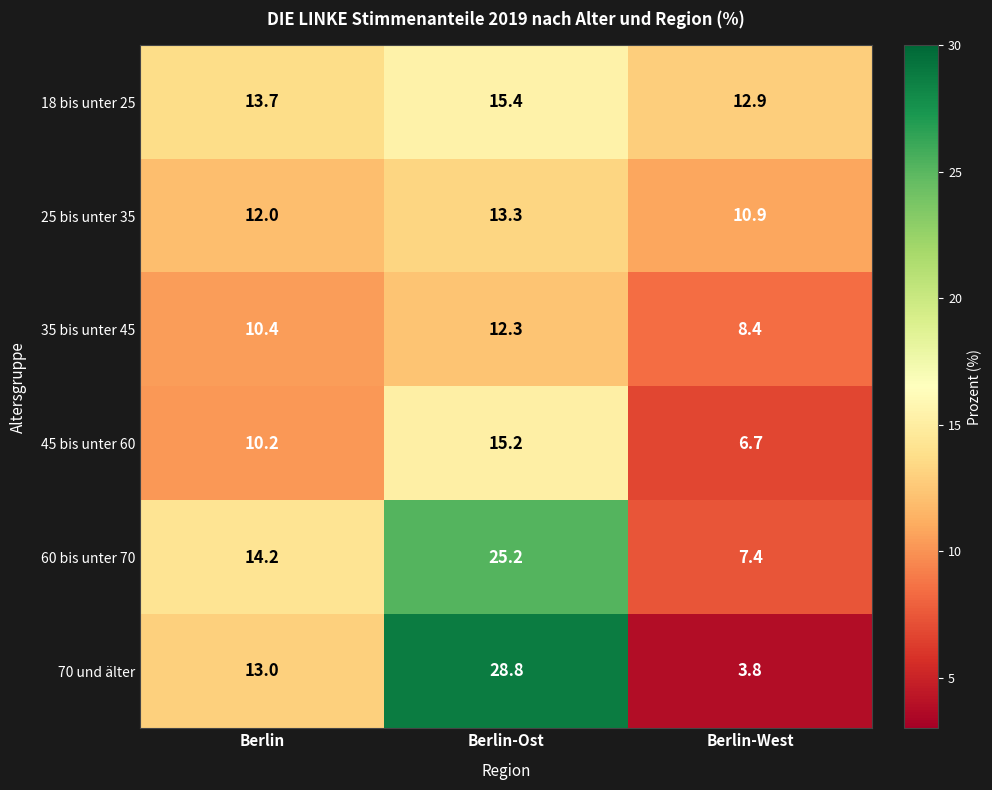

Rank the series by their maximum value, from lowest to highest.

35 bis unter 45, 25 bis unter 35, 45 bis unter 60, 18 bis unter 25, 60 bis unter 70, 70 und älter